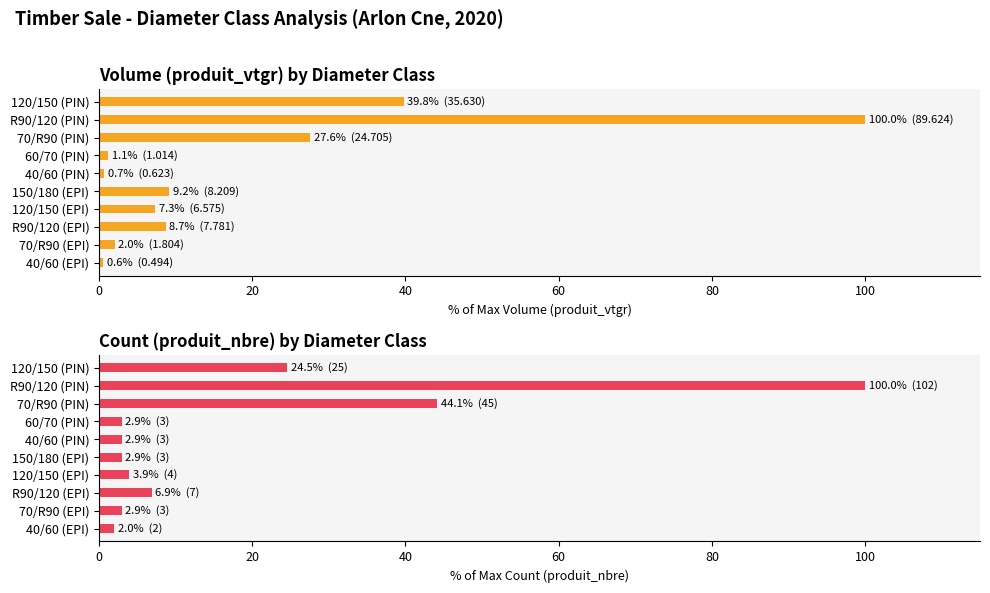

What is the spread (max minus min) of values at 70/R90 (EPI)?

0.9